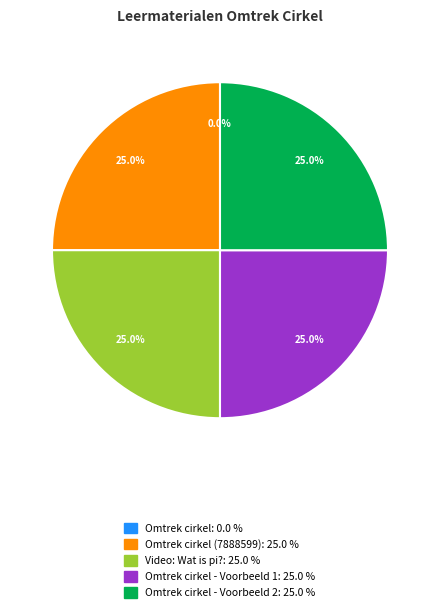

Is there a majority slice in this chart?

No